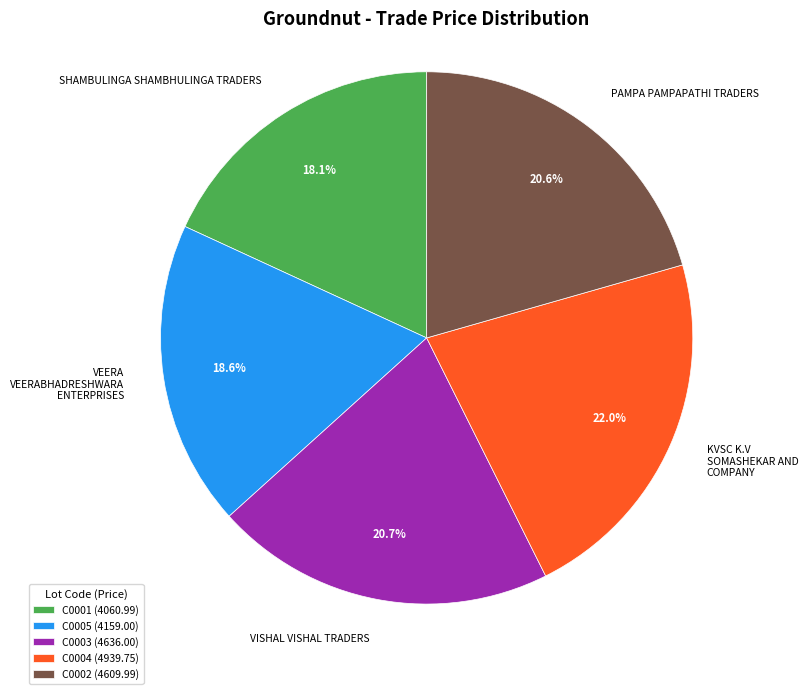

Does any single category account for the majority?

No